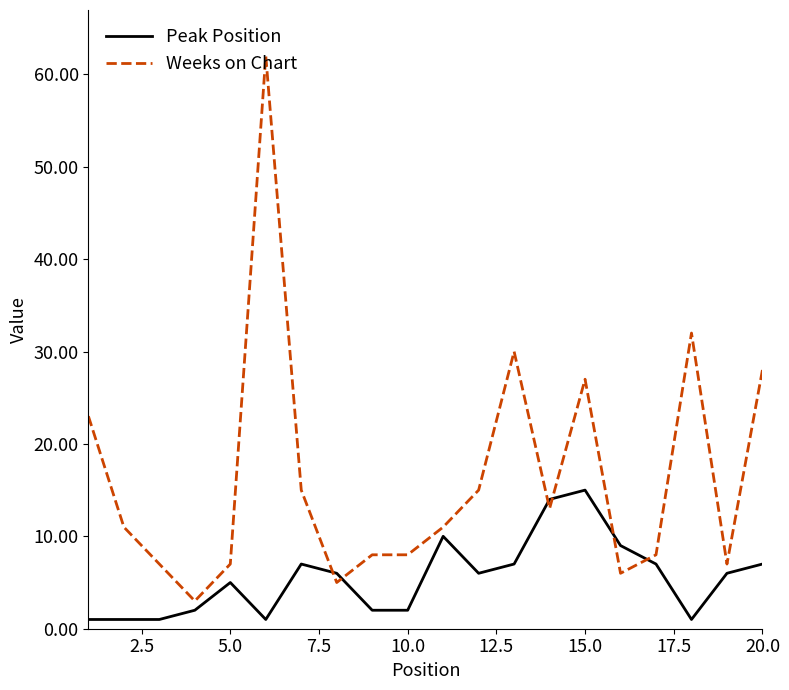

Which series has the largest total across all categories?

Weeks on Chart